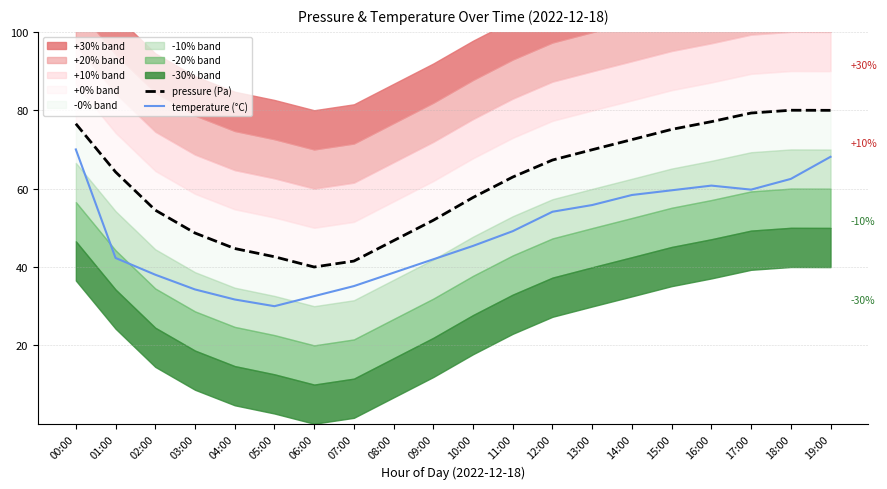

At which label is pressure (Pa) closest to 60?

10:00